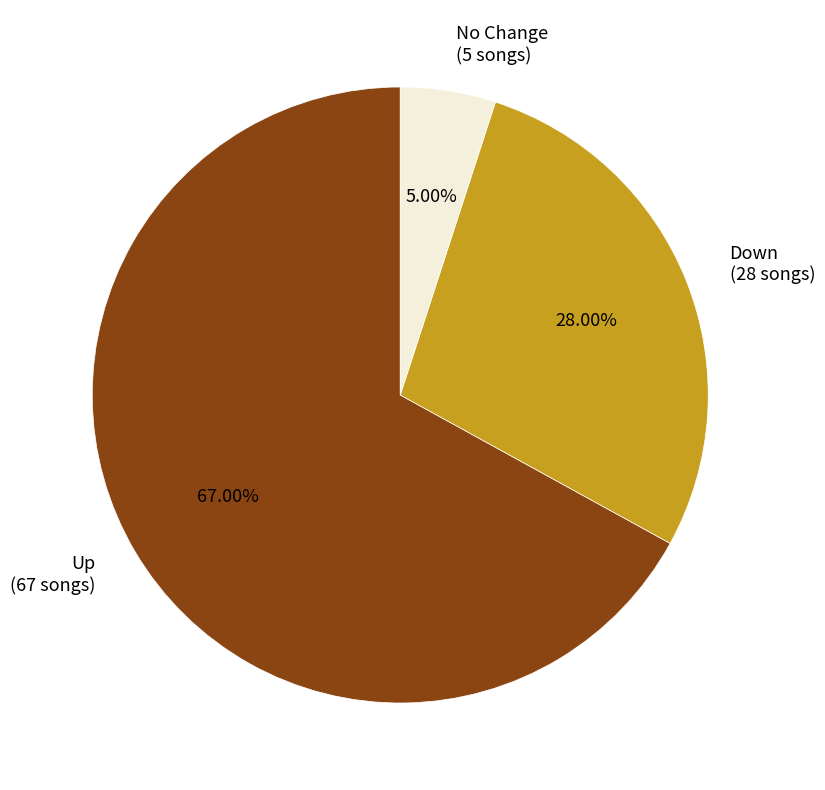

Does No Change represent more than half of the total?

No